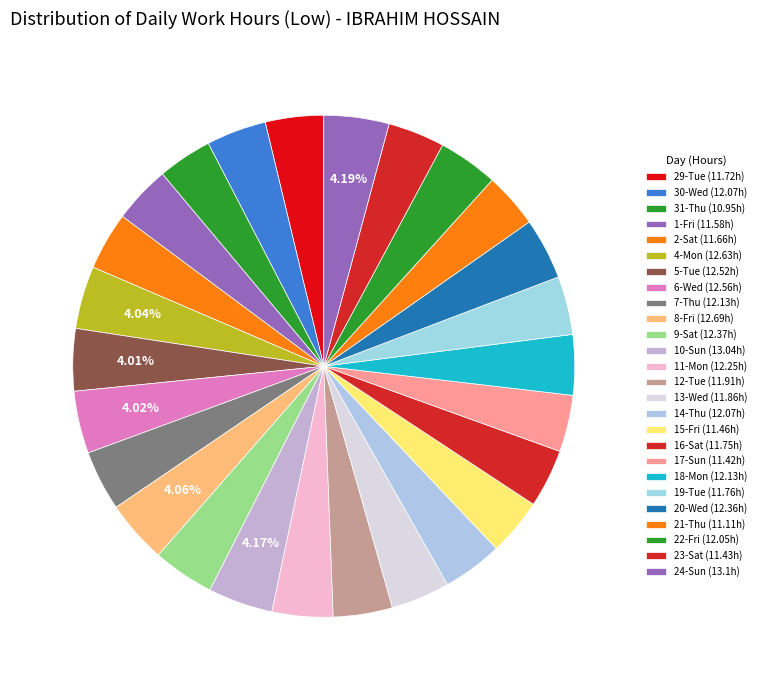

How many slices are in this pie chart?

26